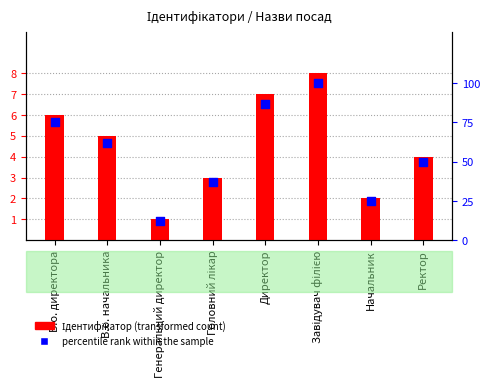

Which series reaches the minimum Y coordinate?

Ідентифікатор